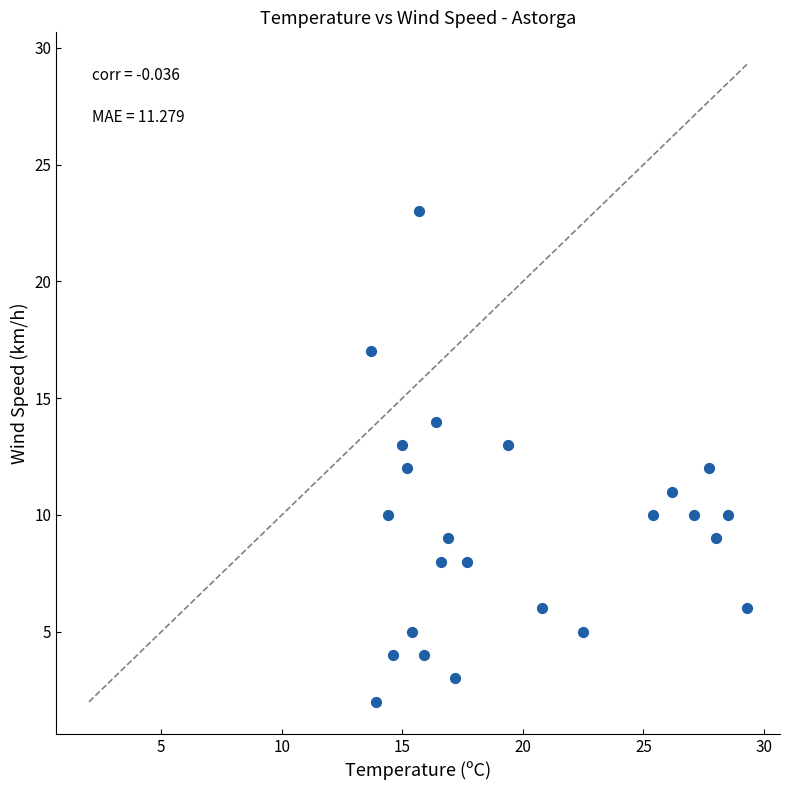

What is the range of Y values (max minus min)?

21